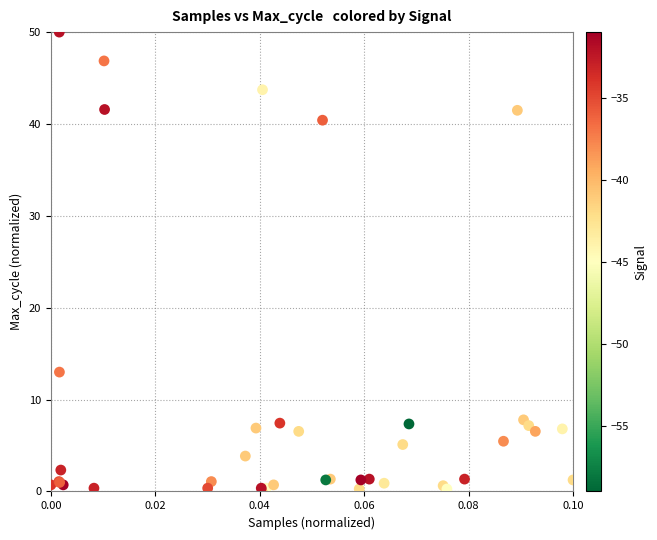

What Y value in the scatter plot is closest to 25?

13.0